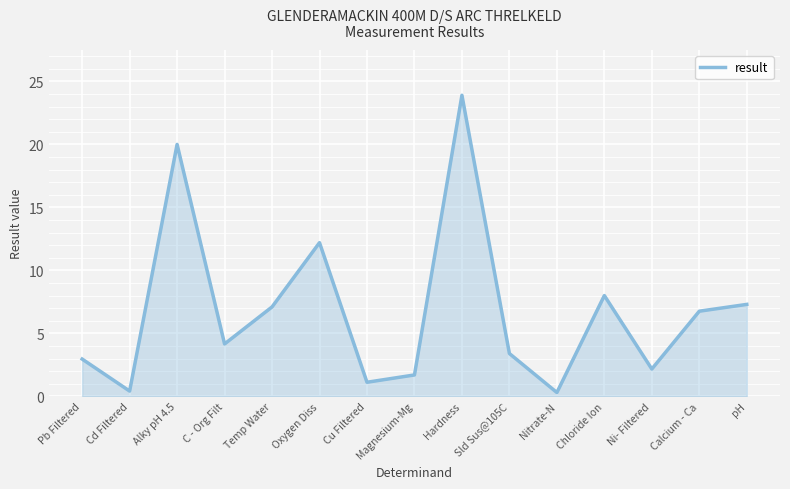

Which has a higher value, Oxygen Diss or Hardness?

Hardness